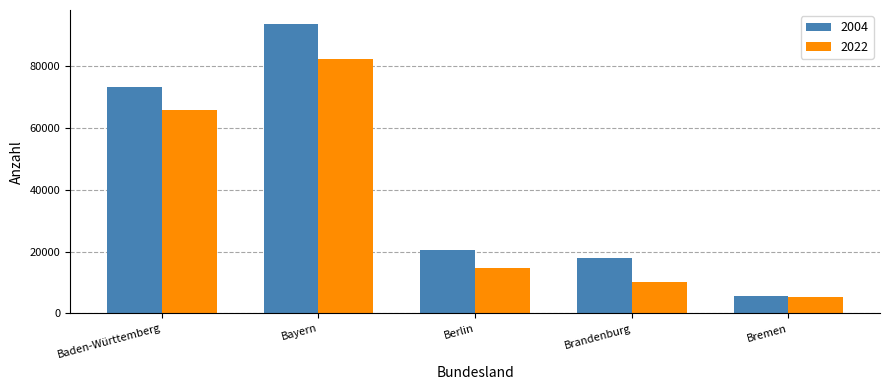

Is the value of 2004 at Brandenburg greater than the value of 2022 at Baden-Württemberg?

No